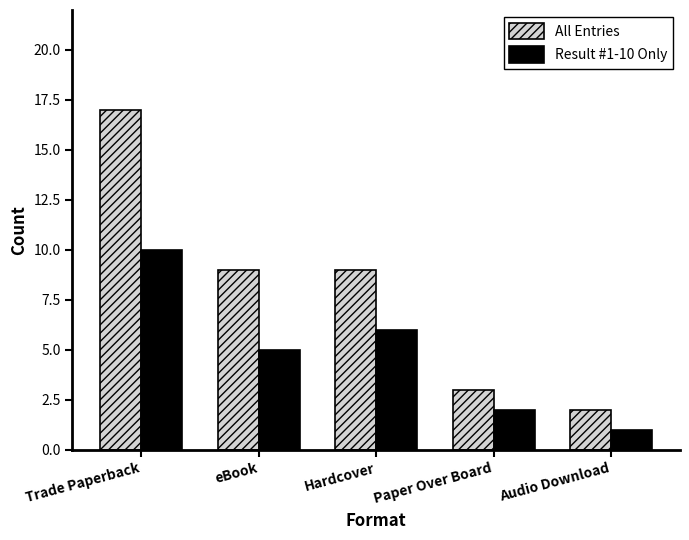

What is the difference between the maximum and second lowest values in the All Entries series?

14